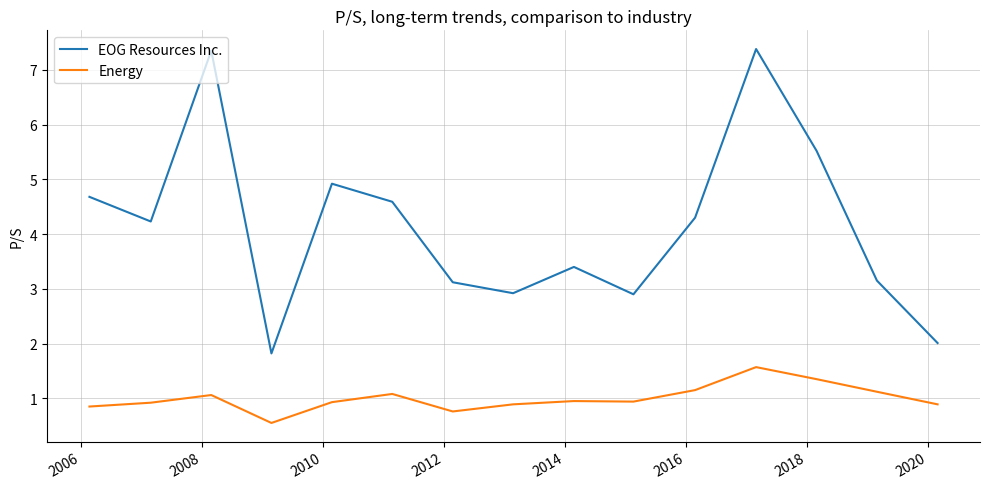

Which series has the largest total across all categories?

EOG Resources Inc.